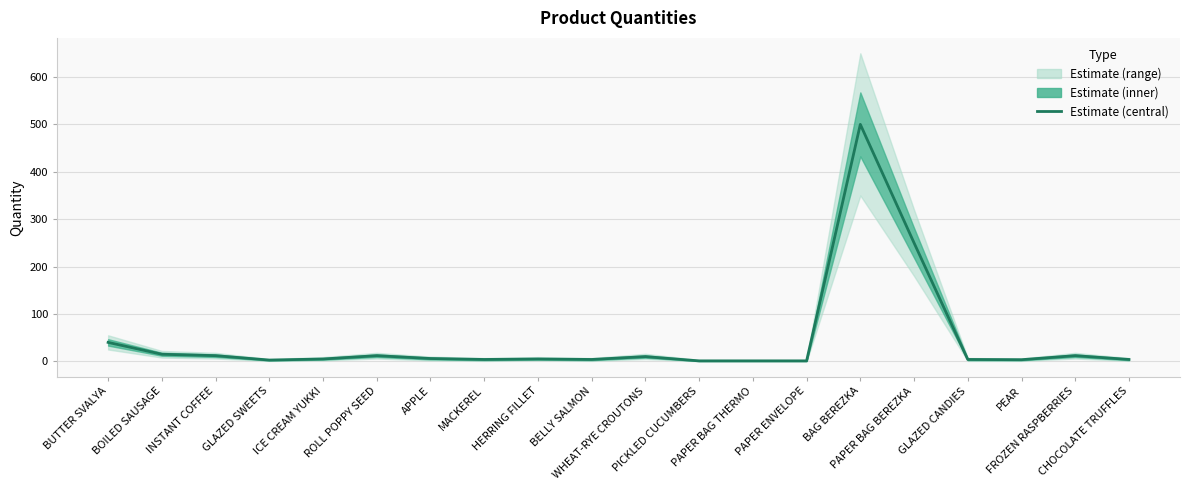

At which label does the data first exceed 5?

BUTTER SVALYA